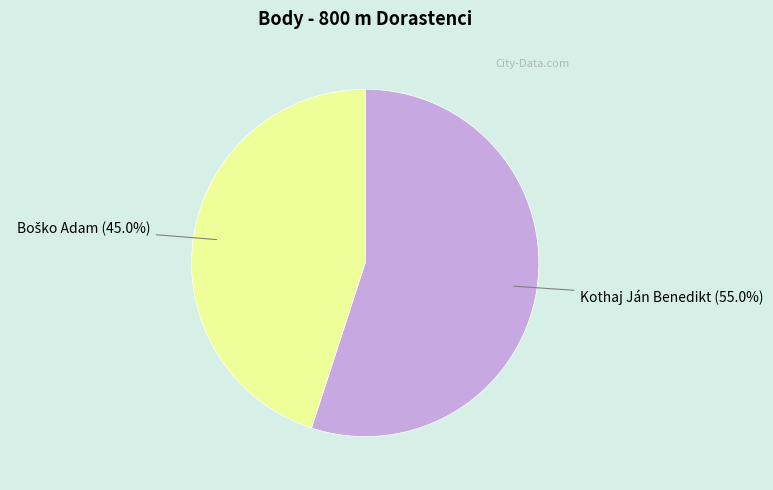

Does any single category account for the majority?

Yes